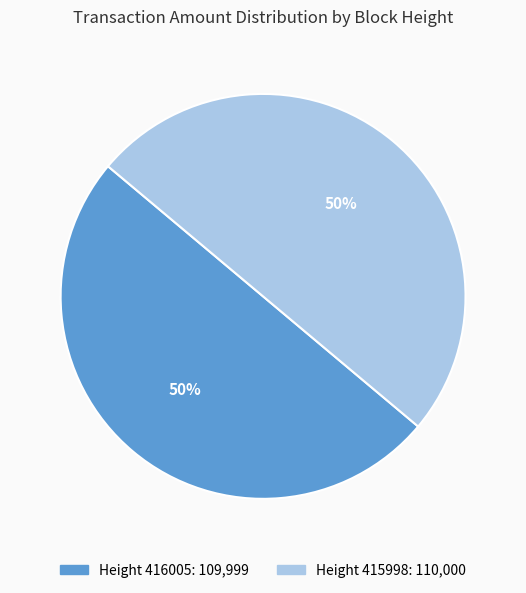

To the nearest percent, what is the average slice percentage?

50%